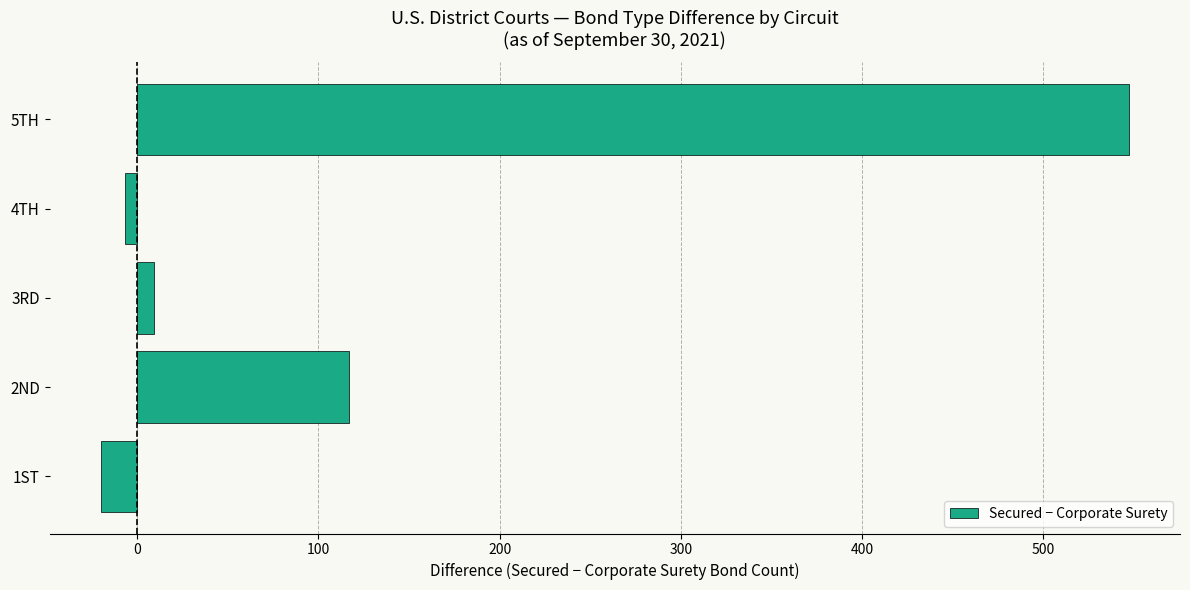

Rank the categories by value from highest to lowest.

5TH, 2ND, 3RD, 4TH, 1ST